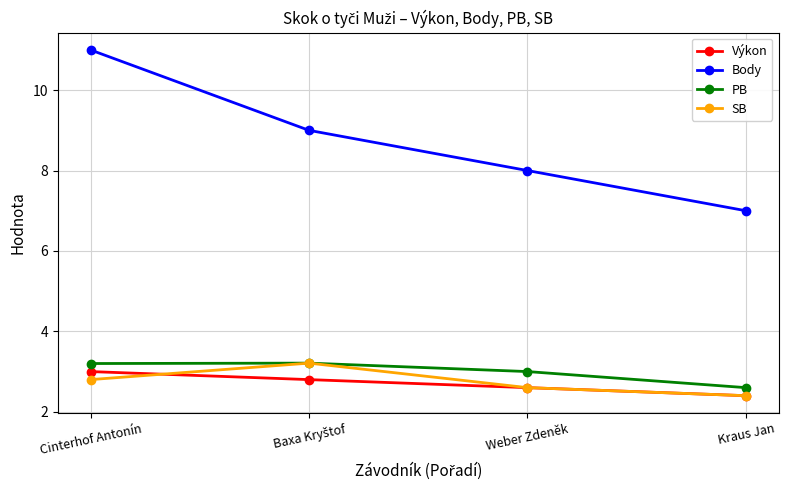

Does the chart display data point markers on the line(s)?

Yes